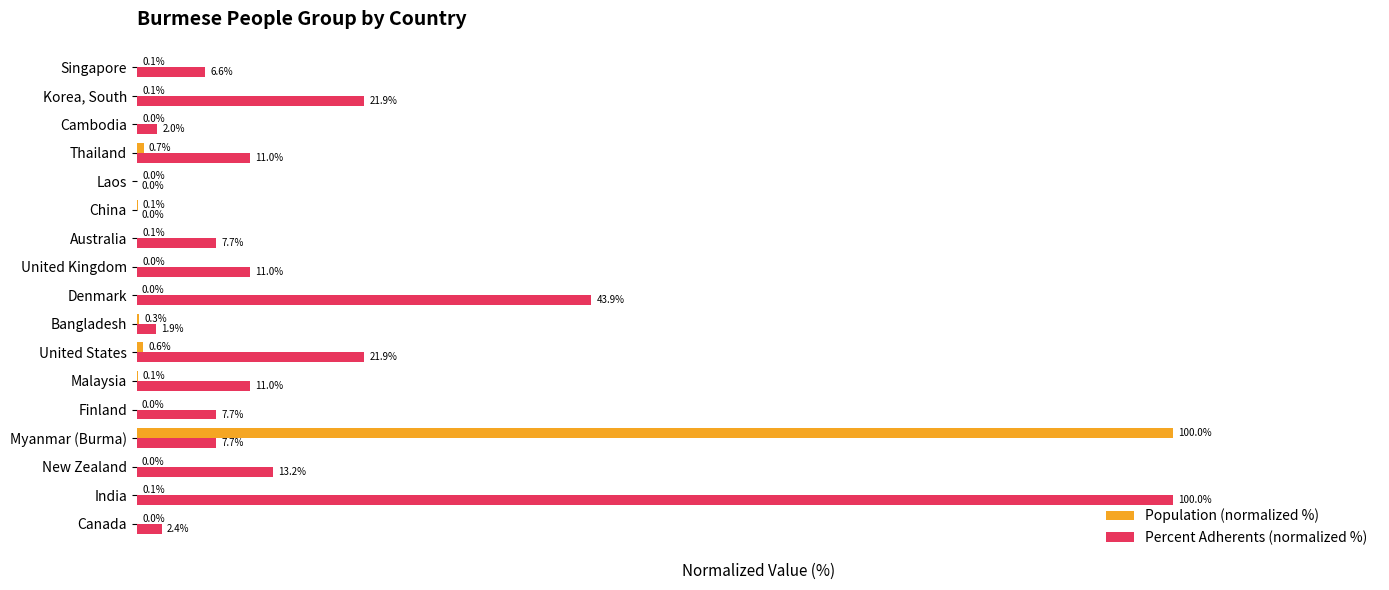

At which label is Percent Adherents (normalized %) closest to 50?

Denmark